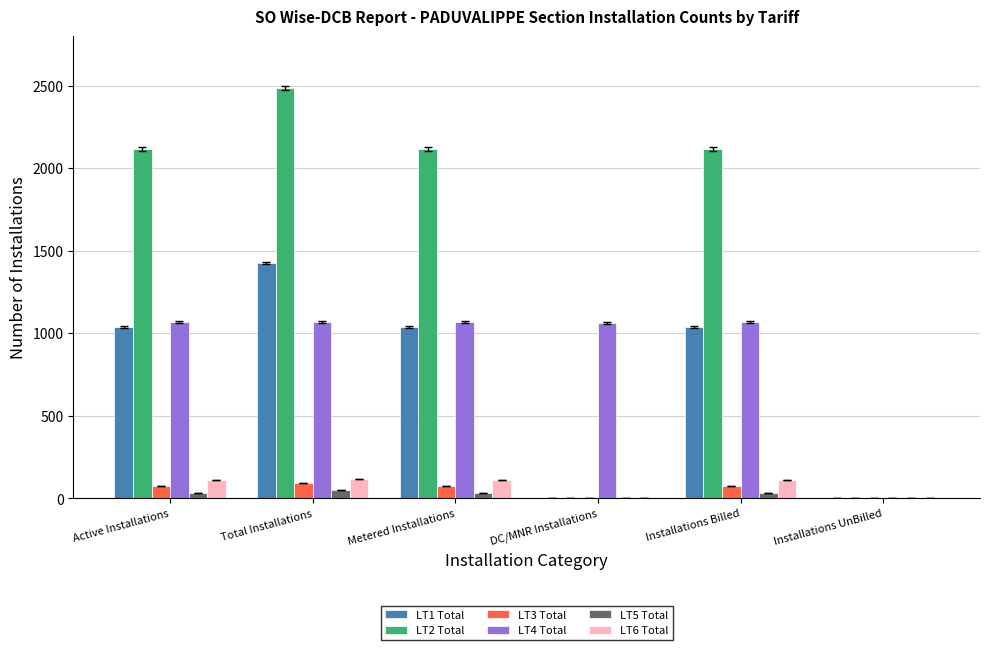

What is the sum of all LT4 Total values?

5335